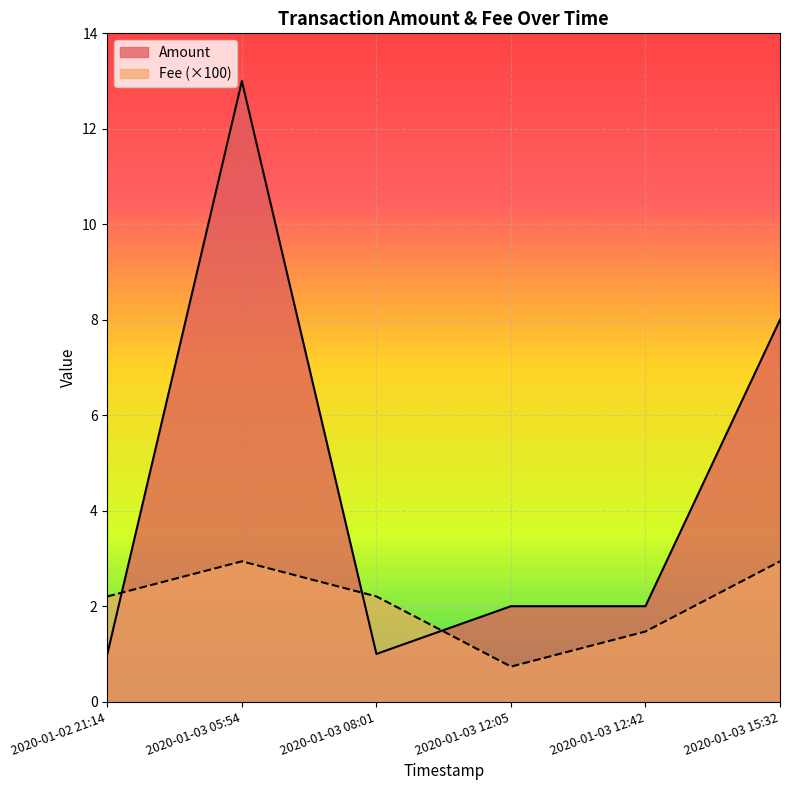

Between which two adjacent categories do Fee and Amount first intersect?

2020-01-02 21:14 and 2020-01-03 05:54